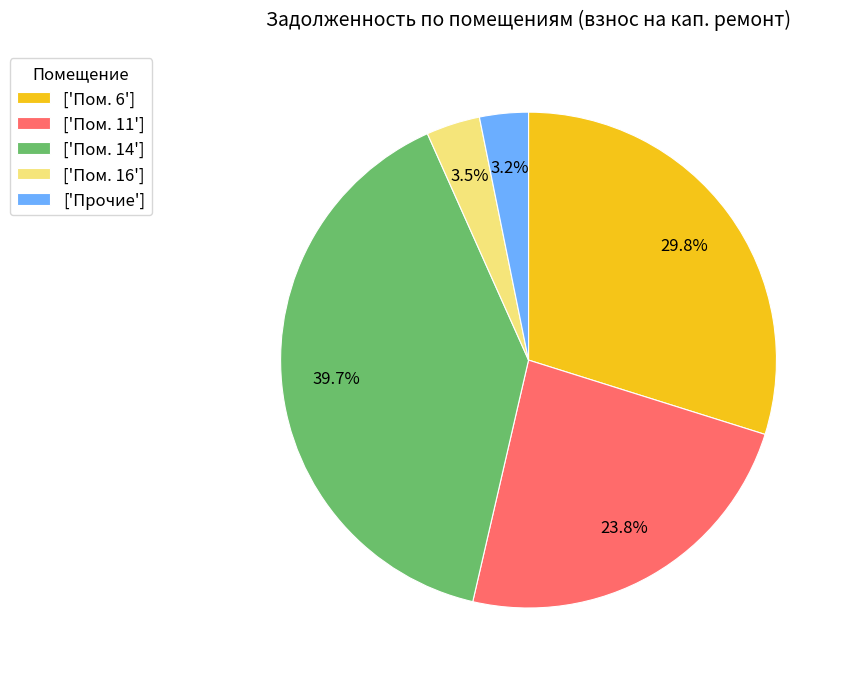

What is the largest slice in the pie chart?

['Пом. 14']